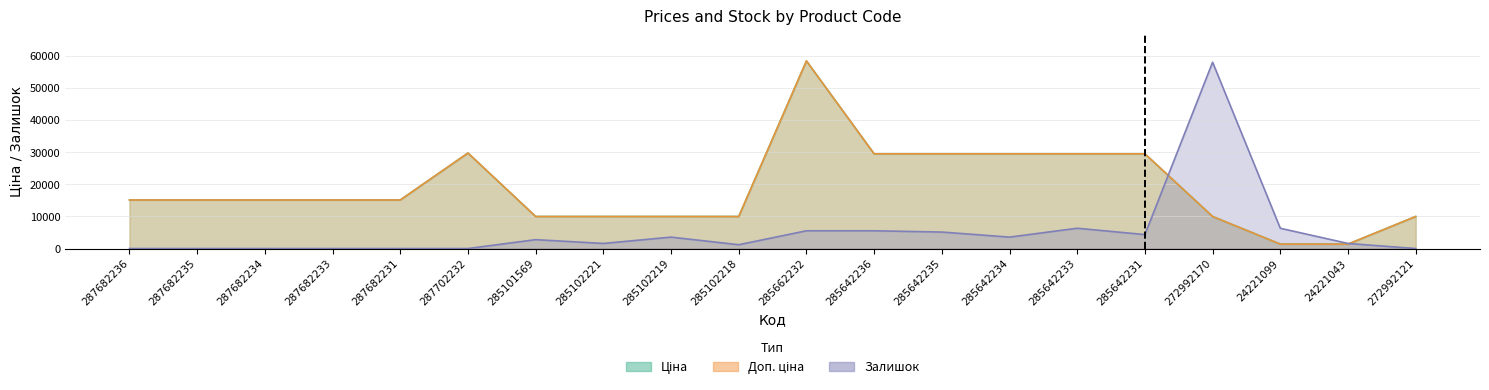

The Залишок series shows 0.0 at 287702232. True or false?

True